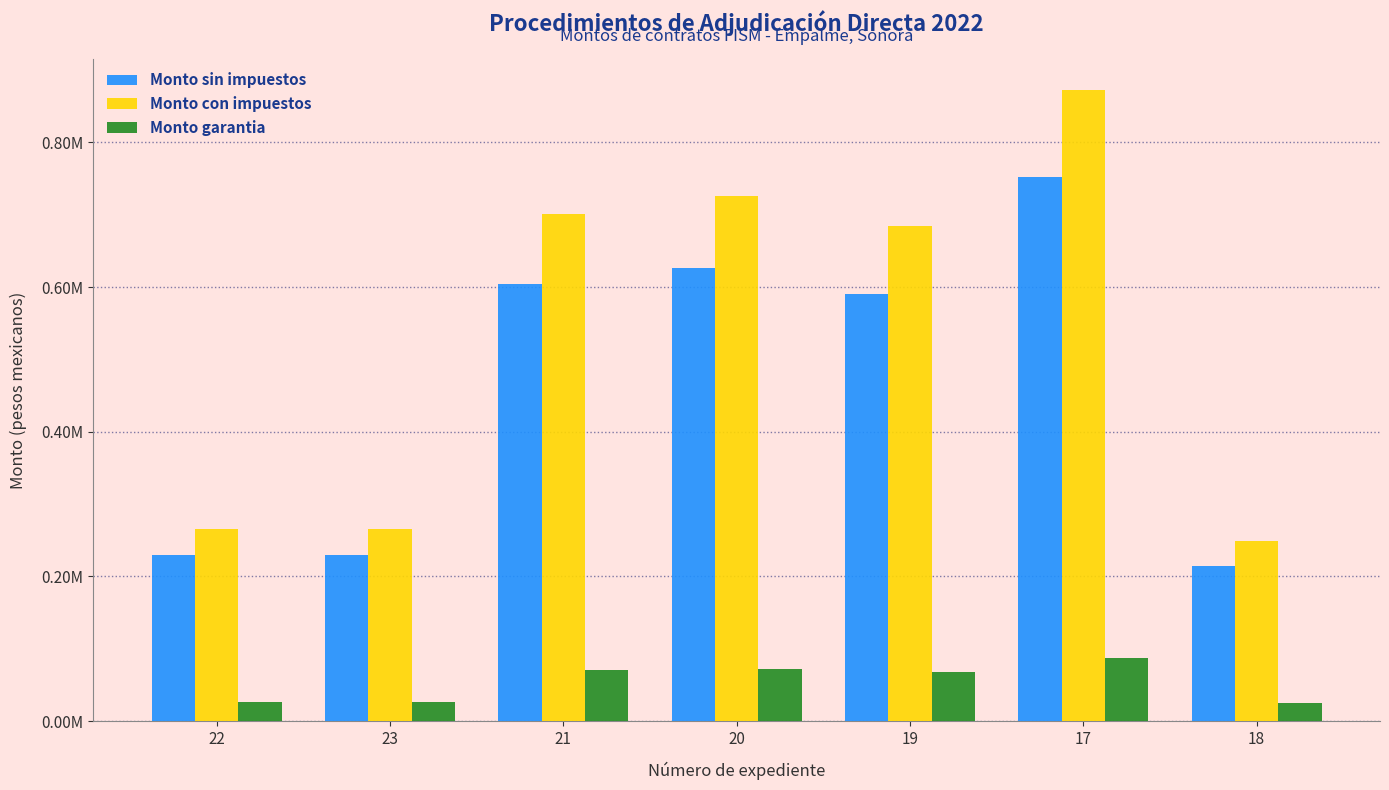

True or false: Monto garantia has a value of 100466.3 at 21.

False